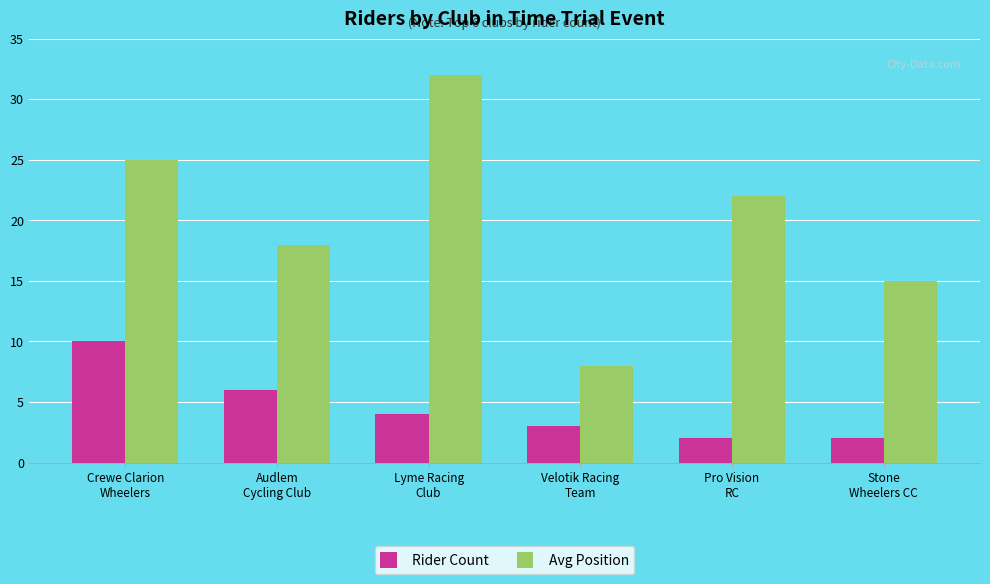

How many categories are shown in the chart?

6